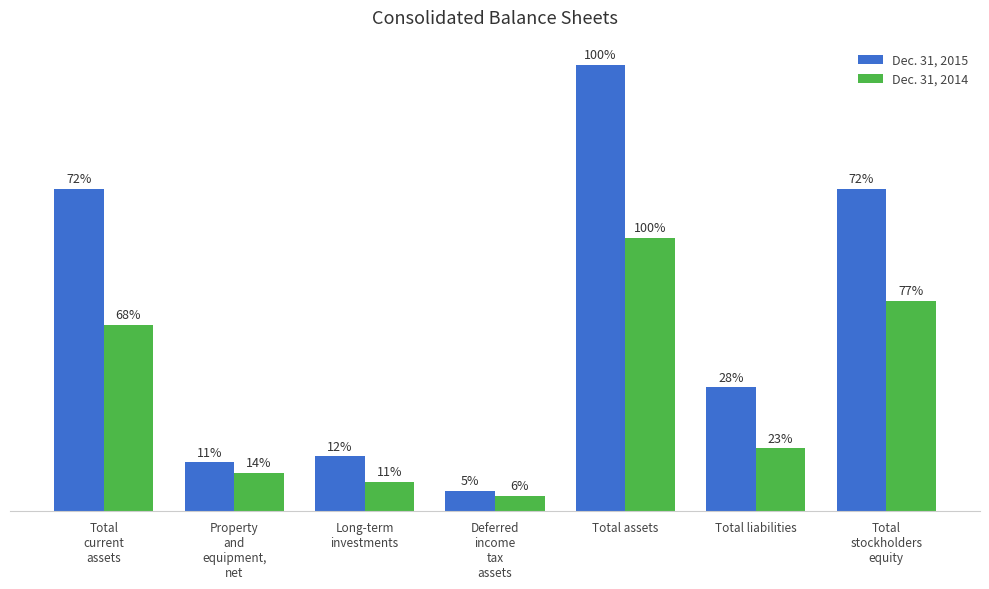

Are the bars horizontal?

No